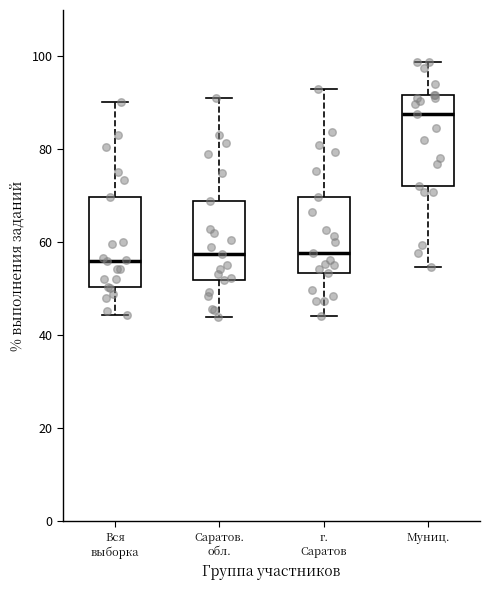

Reading left to right, transcribe this box plot: for each box, give where its median line is, the range the box spans, and where its two whiskers end, as read against the y-axis. The values are not printed on the chart, so give them approximately, as read against the axis.

Вся выборка: median 56, box 50 to 70, whiskers 44 to 90
Саратов. обл.: median 58, box 52 to 68, whiskers 44 to 92
г. Саратов: median 58, box 54 to 70, whiskers 44 to 92
Муниц.: median 88, box 72 to 92, whiskers 54 to 98